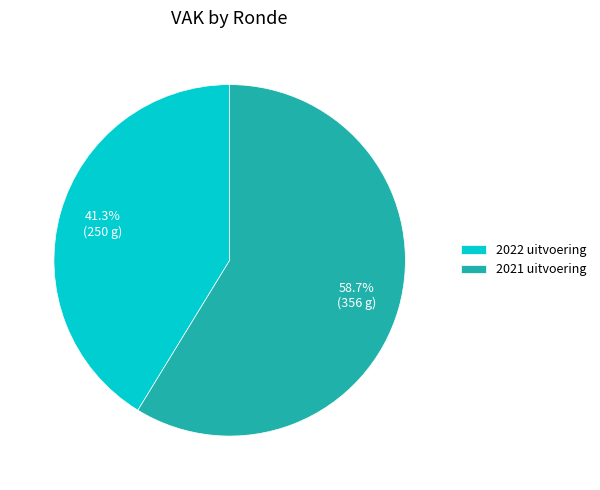

Which category has the smallest portion of the pie?

2022 uitvoering